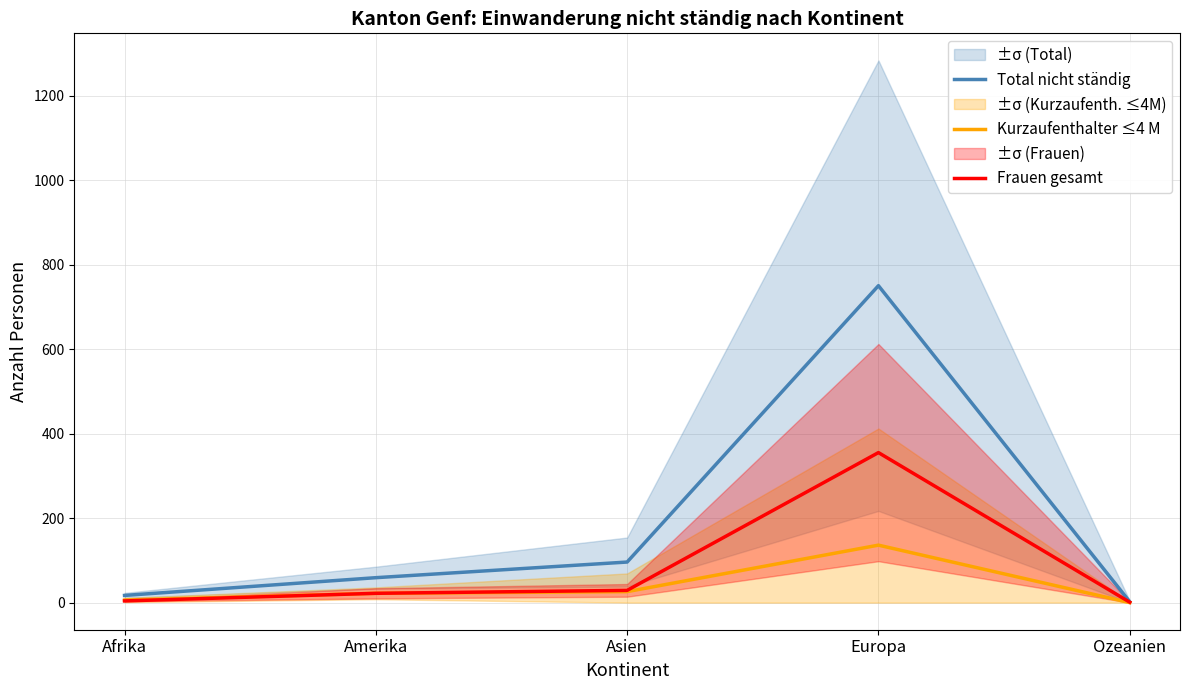

What is the value of the Frauen gesamt point at the 4th from the left?

355